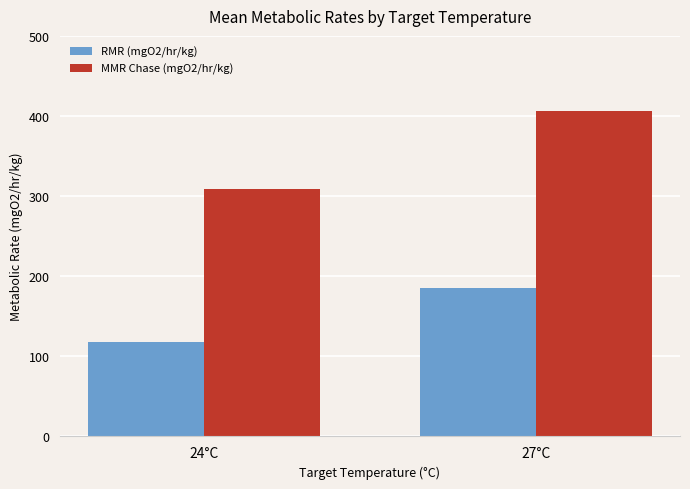

What are all the series names shown in the legend?

RMR (mgO2/hr/kg), MMR Chase (mgO2/hr/kg)